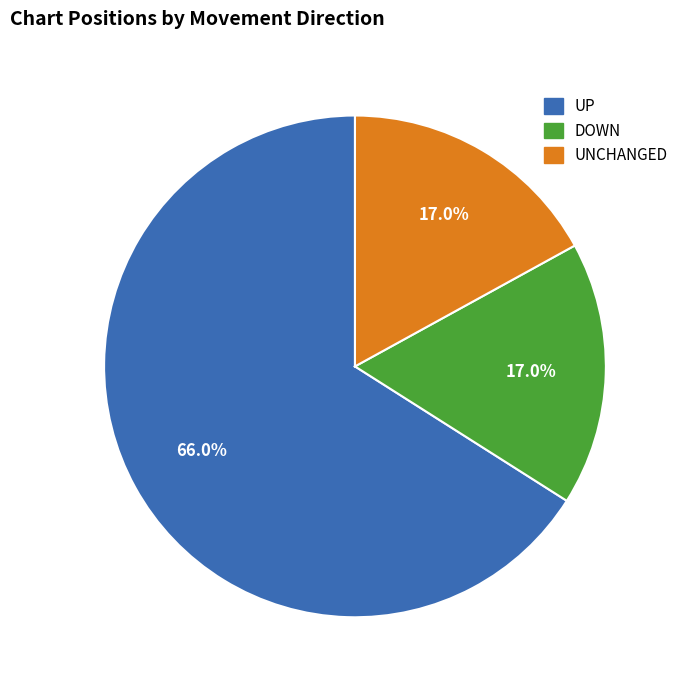

Does any single category account for the majority?

Yes